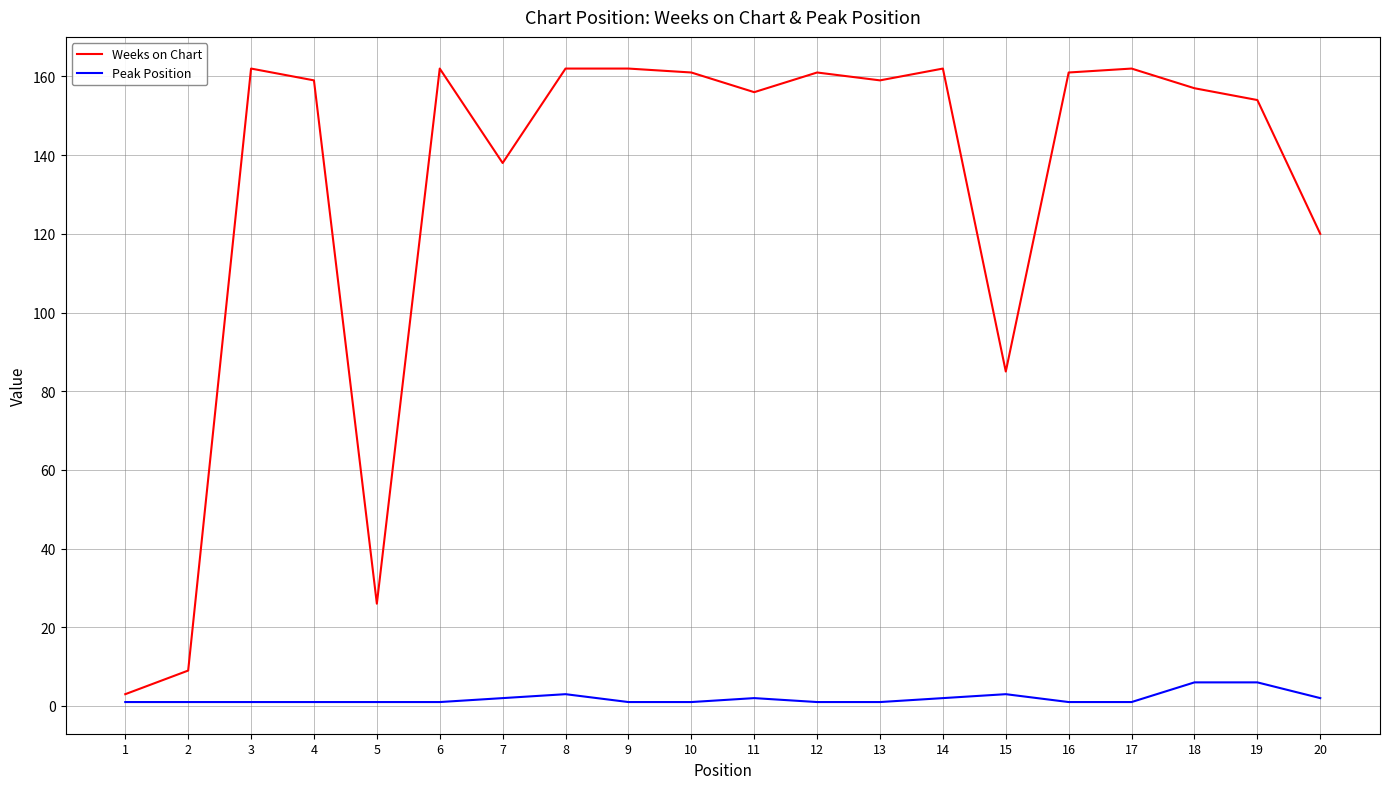

Is it true that Weeks on Chart equals 56 at 15?

False